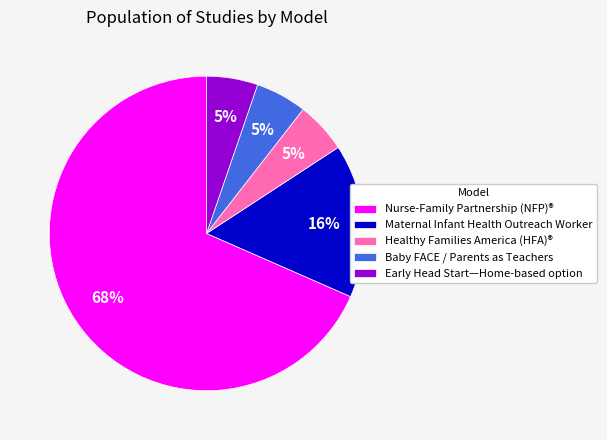

Between Early Head Start—Home-based option and Nurse-Family Partnership (NFP)®, which is larger?

Nurse-Family Partnership (NFP)®